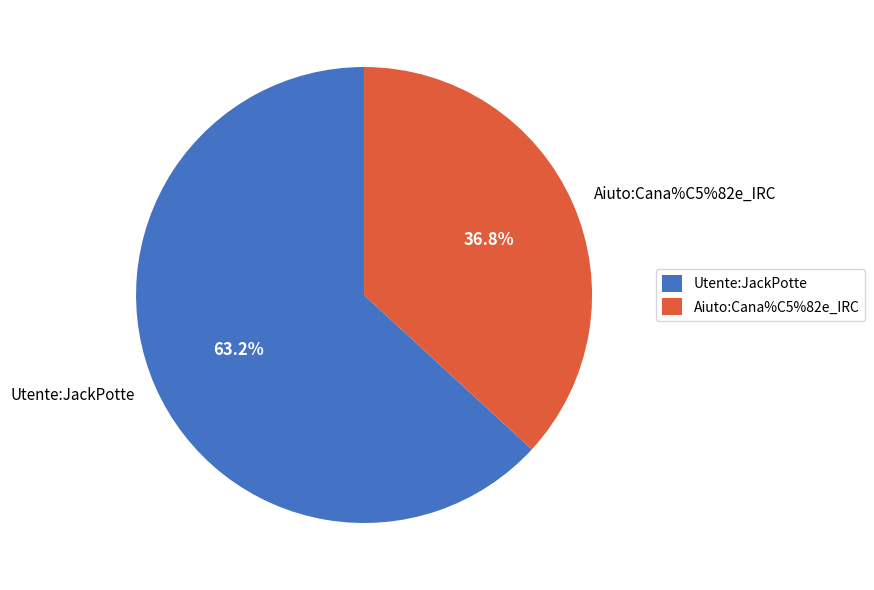

What portion of the pie excludes Utente:JackPotte?

36.8%